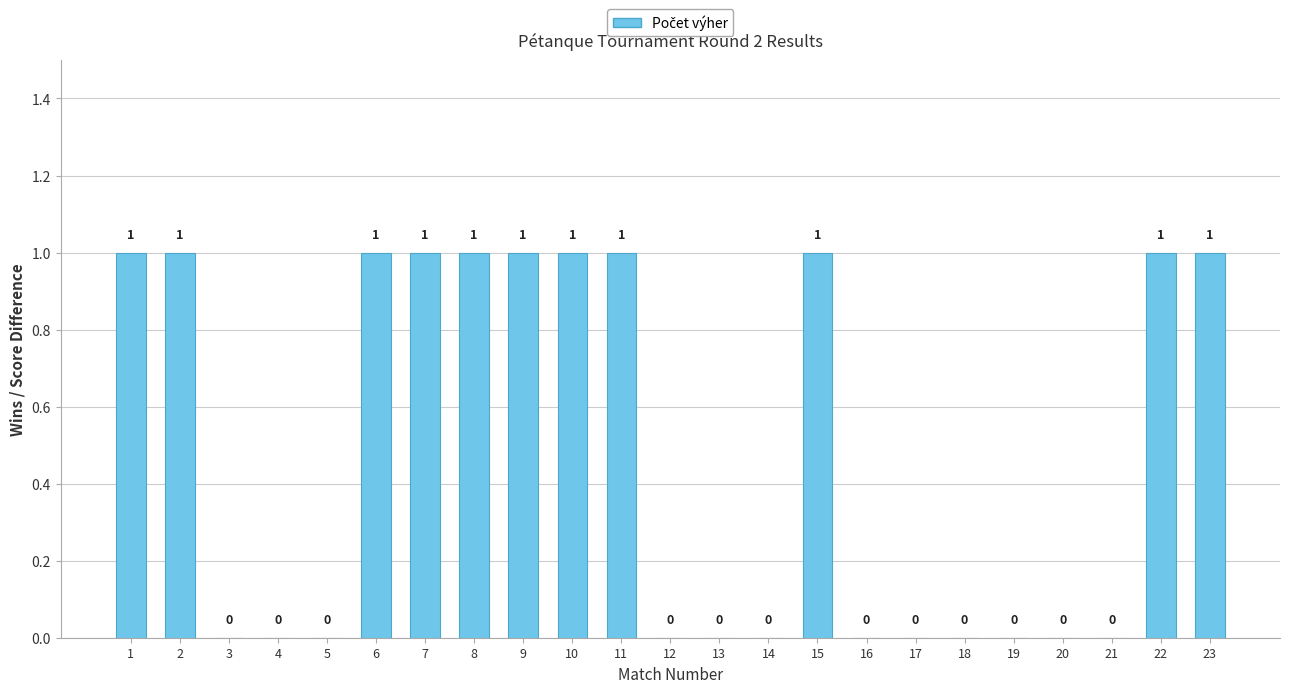

True or false: the data shows 0 at 19.

True